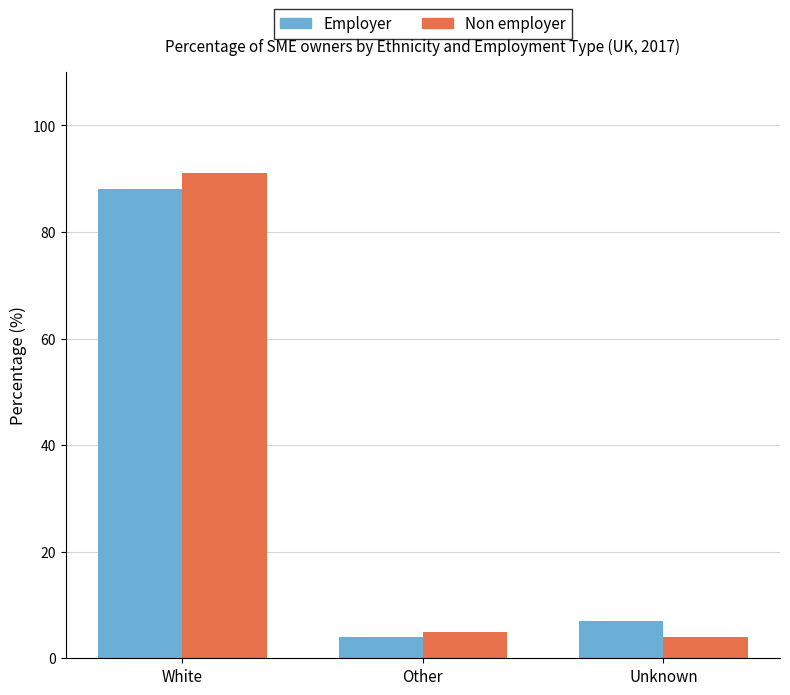

Is it true that Employer equals 7 at Unknown?

True